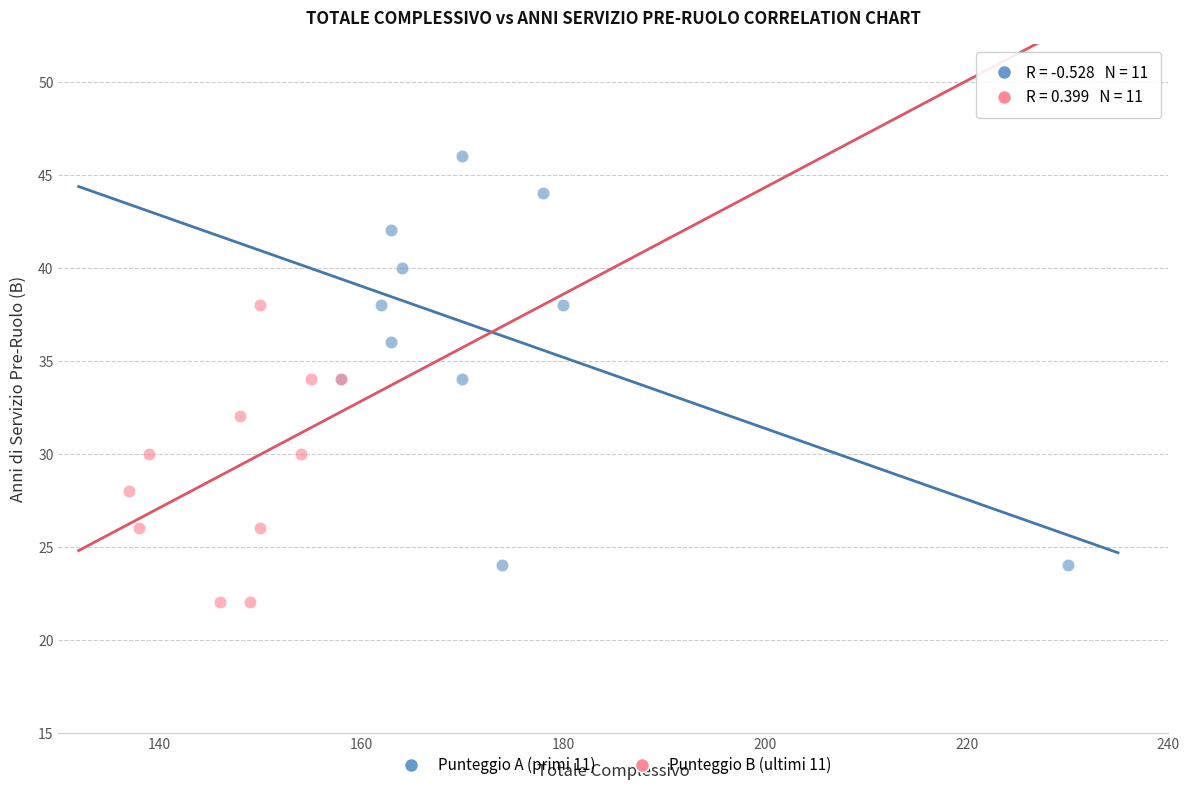

Which series contains the lowest Y value?

Punteggio B (ultimi 11)